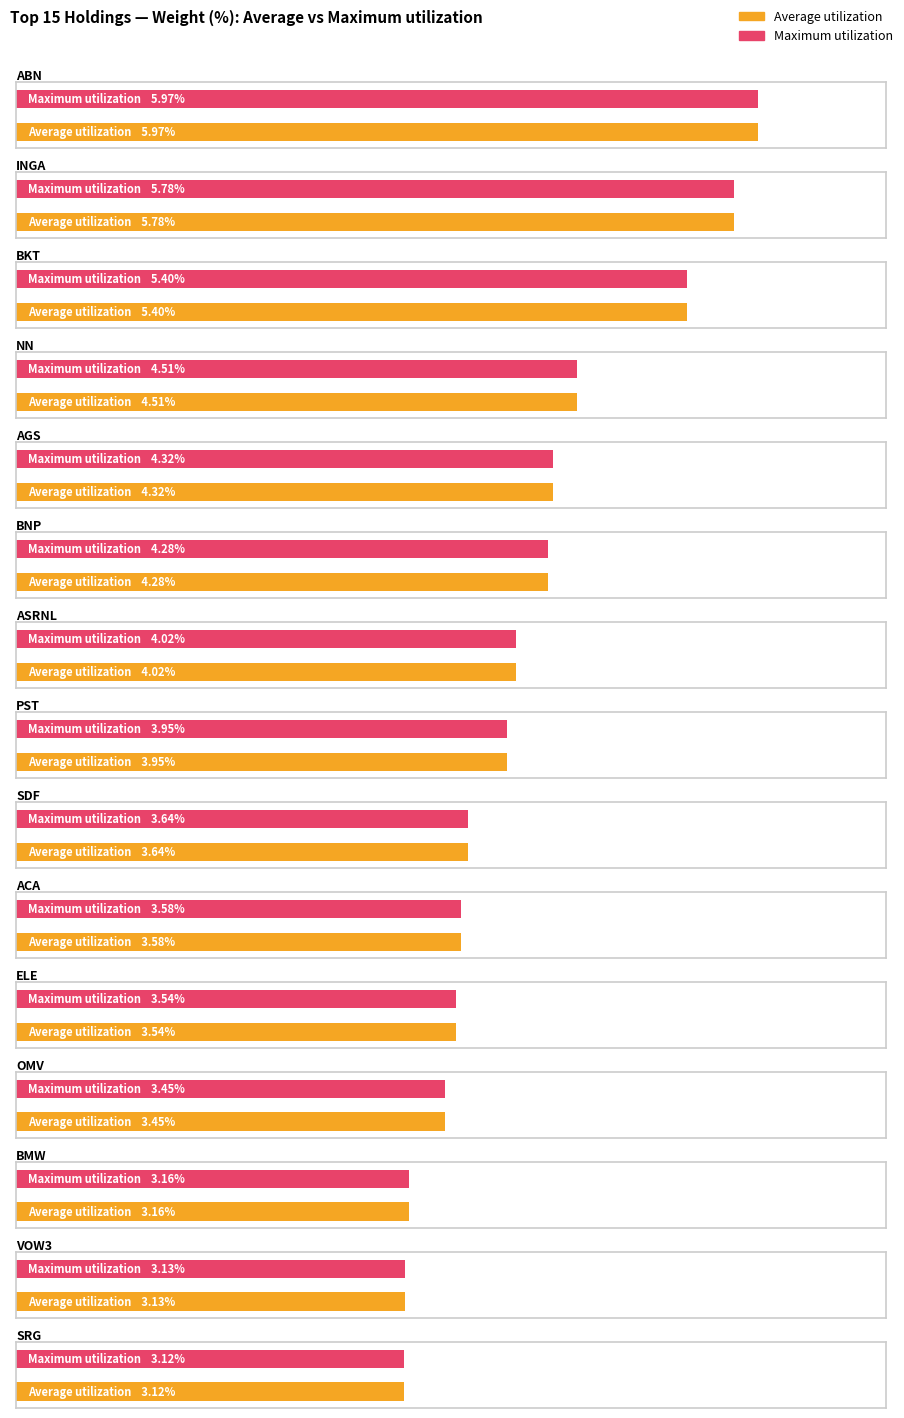

At which category does the chart reach its minimum across all series?

SRG